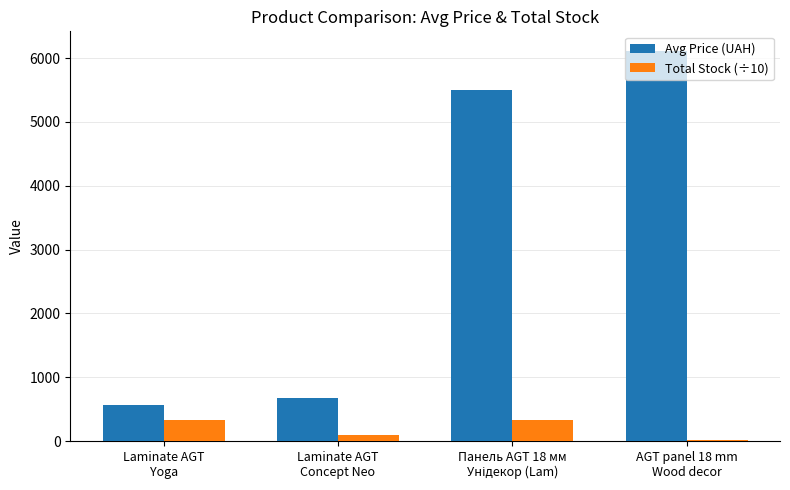

Which series has the largest total across all categories?

Avg Price (UAH)